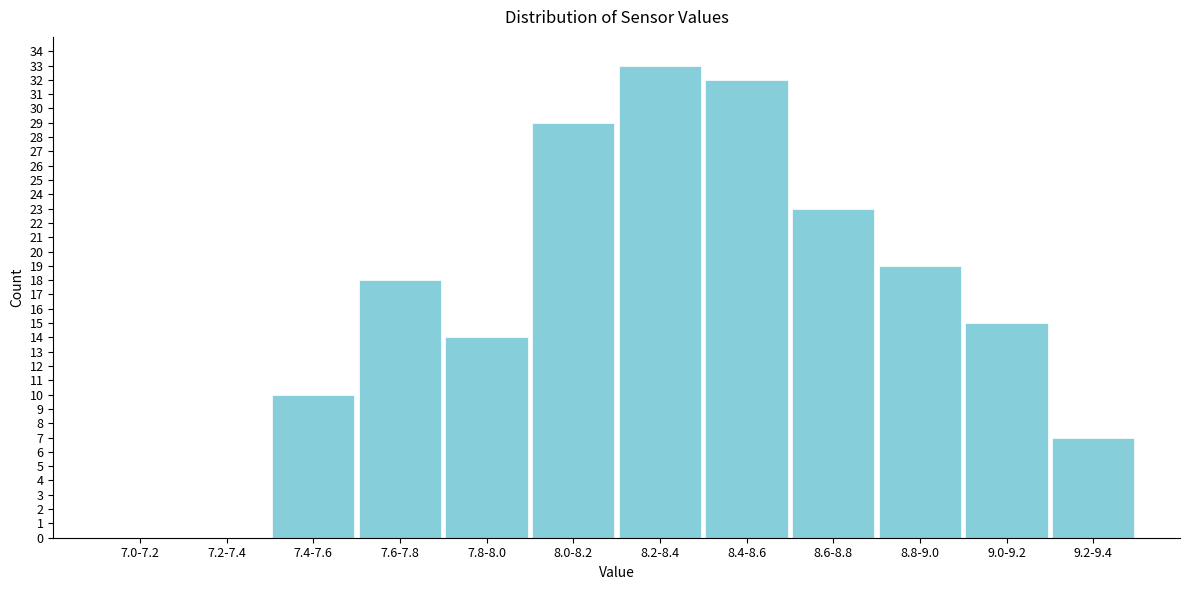

Reading left to right, list all the values displayed in this chart.

7.0-7.2=0	7.2-7.4=0	7.4-7.6=10	7.6-7.8=18	7.8-8.0=14	8.0-8.2=29	8.2-8.4=33	8.4-8.6=32	8.6-8.8=23	8.8-9.0=19	9.0-9.2=15	9.2-9.4=7